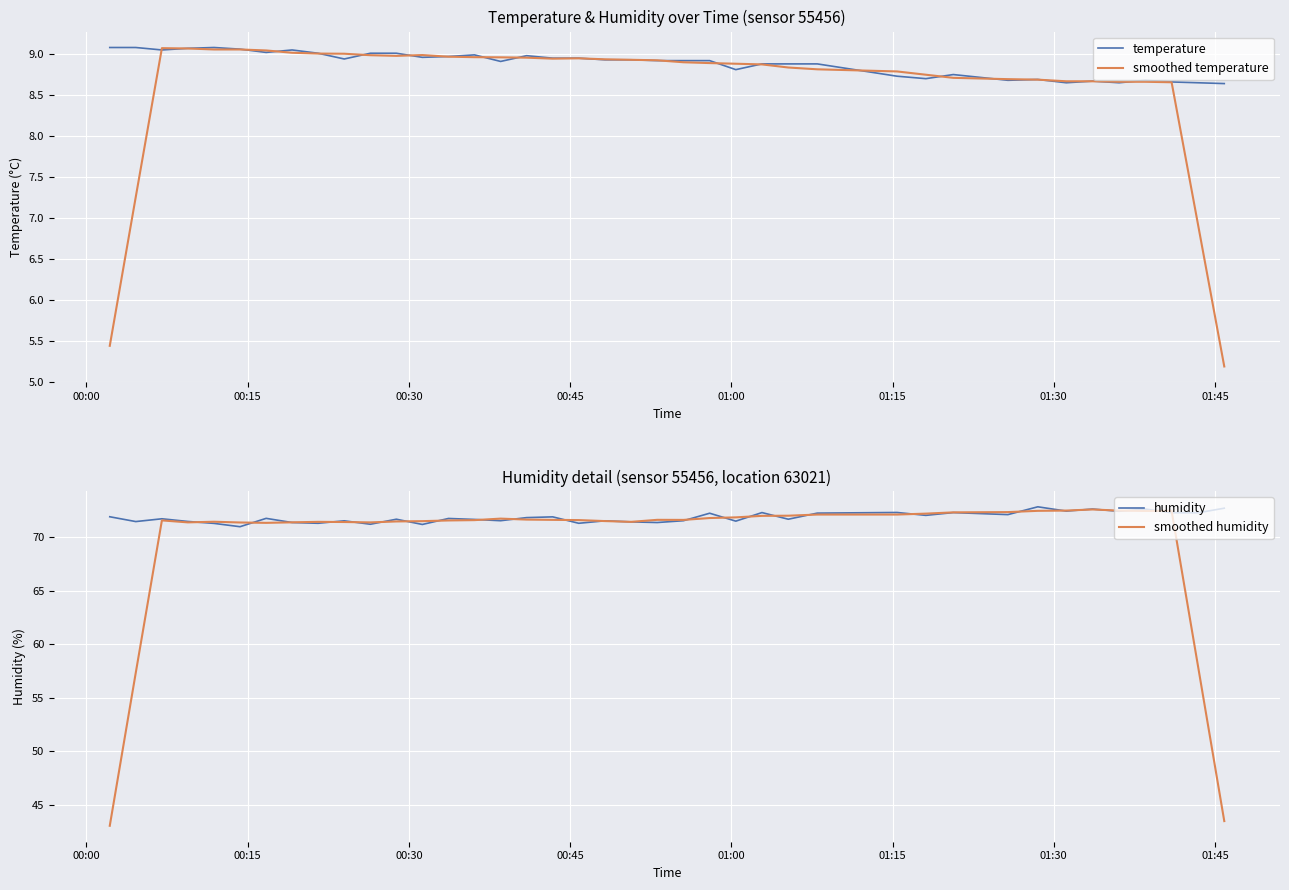

Reading left to right, transcribe all the data shown in this chart.

temperature: 9.1	9.1	9.1	9.1	9.1	9.1	9.0	9.1	9.0	8.9	9.0	9.0	9.0	9.0	9.0	8.9	9.0	8.9	8.9	8.9	8.9	8.9	8.9	8.9	8.8	8.9	8.9	8.9	8.7	8.7	8.8	8.7	8.7	8.7	8.7	8.7	8.7	8.7	8.7	8.6
smoothed temperature: 5.4	7.3	9.1	9.1	9.1	9.1	9.0	9.0	9.0	9.0	9.0	9.0	9.0	9.0	9.0	9.0	9.0	8.9	8.9	8.9	8.9	8.9	8.9	8.9	8.9	8.9	8.8	8.8	8.8	8.7	8.7	8.7	8.7	8.7	8.7	8.7	8.7	8.7	6.9	5.2
humidity: 71.9	71.5	71.7	71.5	71.3	71.0	71.8	71.4	71.3	71.5	71.2	71.7	71.2	71.7	71.7	71.5	71.8	71.9	71.3	71.5	71.4	71.4	71.5	72.2	71.5	72.3	71.7	72.2	72.3	72.0	72.3	72.1	72.8	72.4	72.6	72.4	72.6	72.3	72.3	72.7
smoothed humidity: 43.0	57.3	71.6	71.4	71.4	71.4	71.3	71.4	71.4	71.4	71.4	71.5	71.5	71.6	71.6	71.7	71.6	71.6	71.6	71.5	71.4	71.6	71.6	71.8	71.8	72.0	72.0	72.1	72.1	72.2	72.3	72.3	72.5	72.5	72.6	72.5	72.4	72.5	58.0	43.5